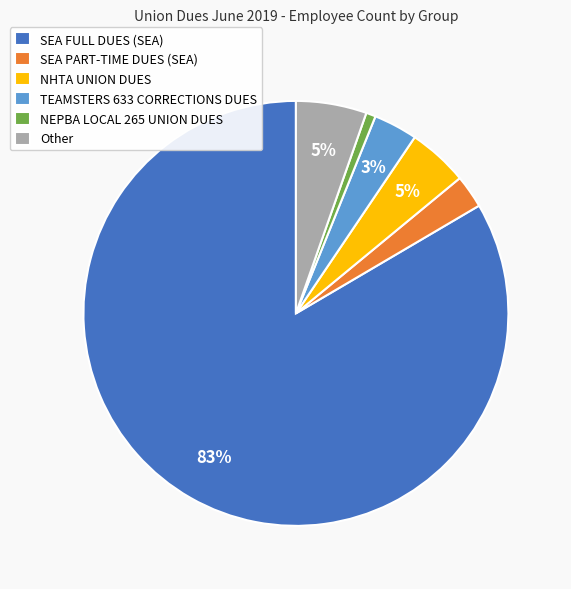

Which category accounts for the majority?

SEA FULL DUES (SEA)